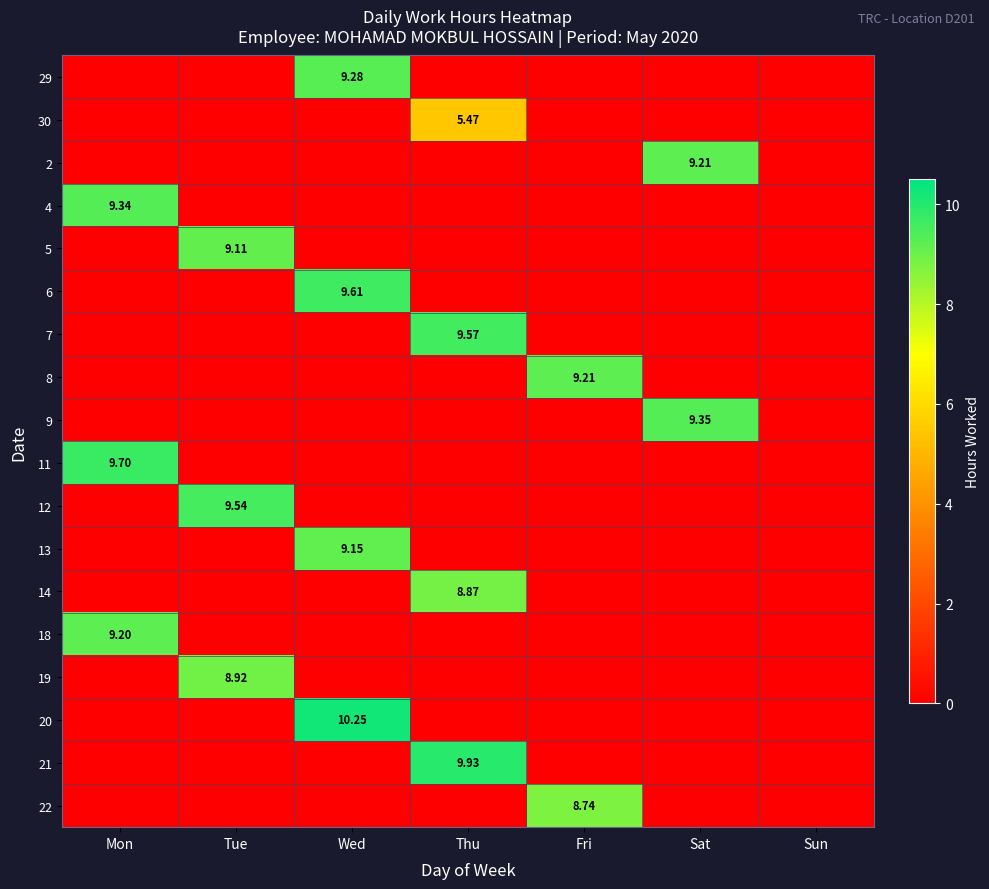

Is it true that 14 equals 3.7 at Tue?

False